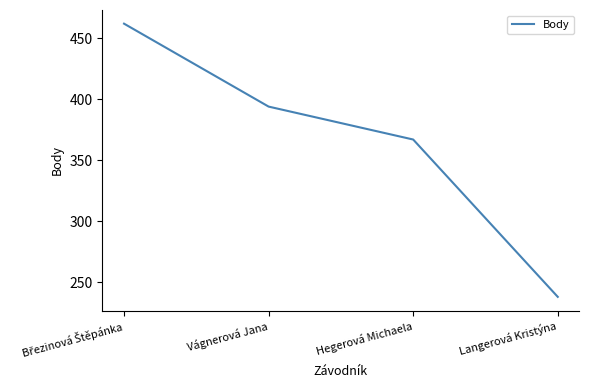

Which label corresponds to the smallest value in the chart?

Langerová Kristýna